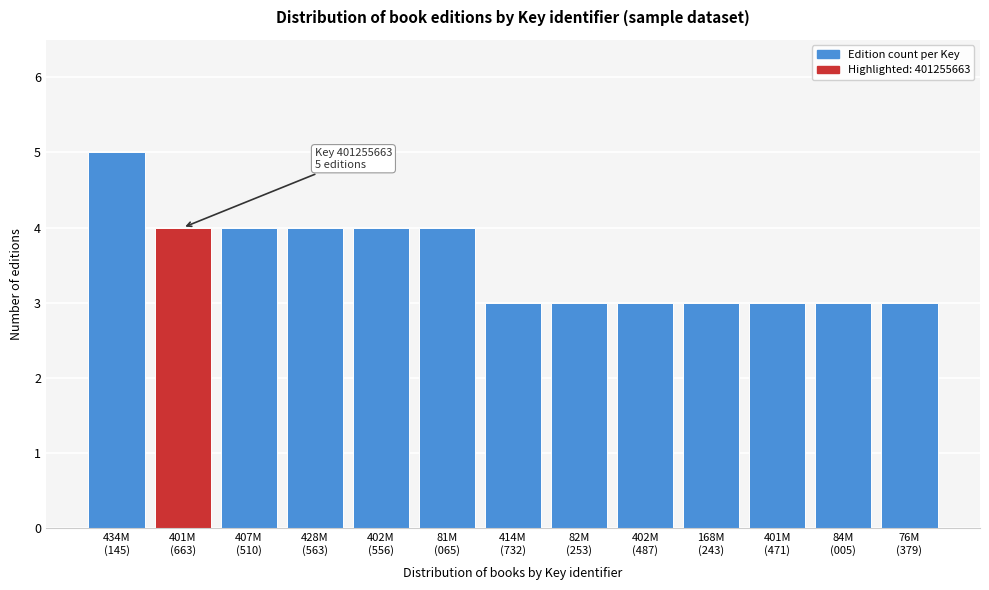

Reading left to right, what are all the values shown in this chart?

5	4	4	4	4	4	3	3	3	3	3	3	3